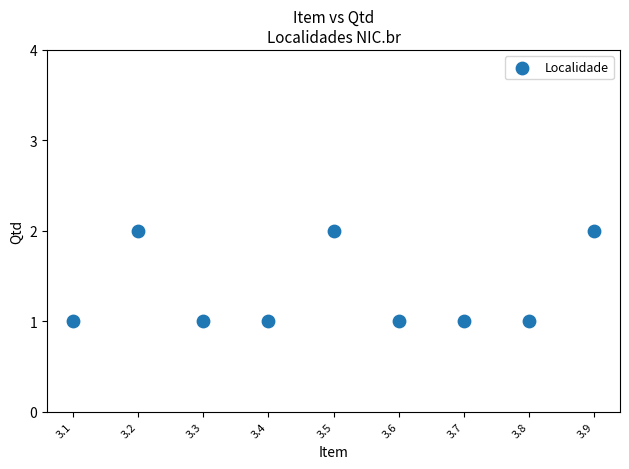

How many data points are displayed?

9